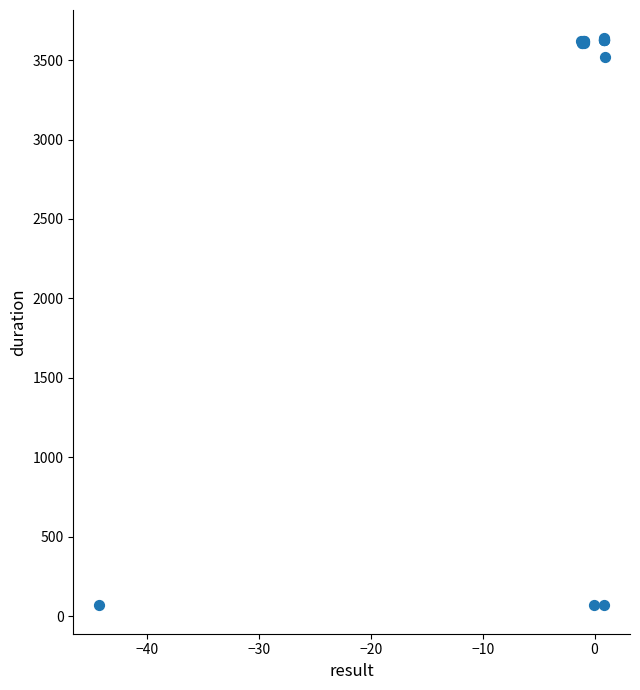

What Y value in the scatter plot is closest to 1852?

3521.6